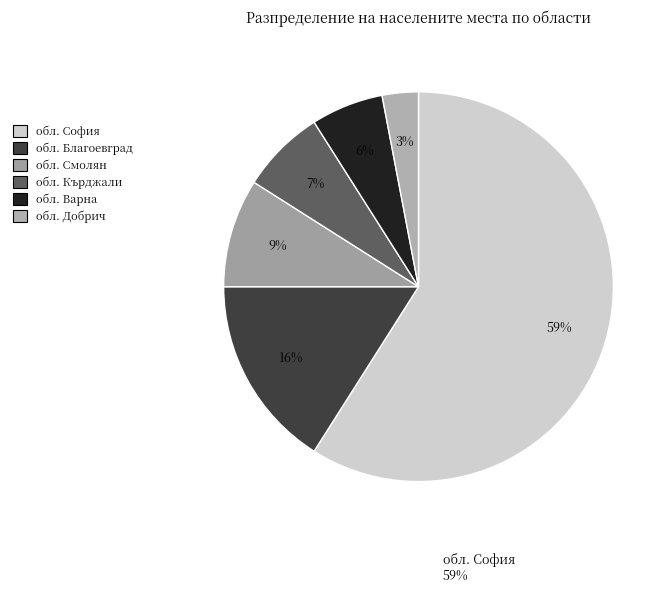

Do обл. Благоевград and обл. София together represent more than half of the pie?

Yes